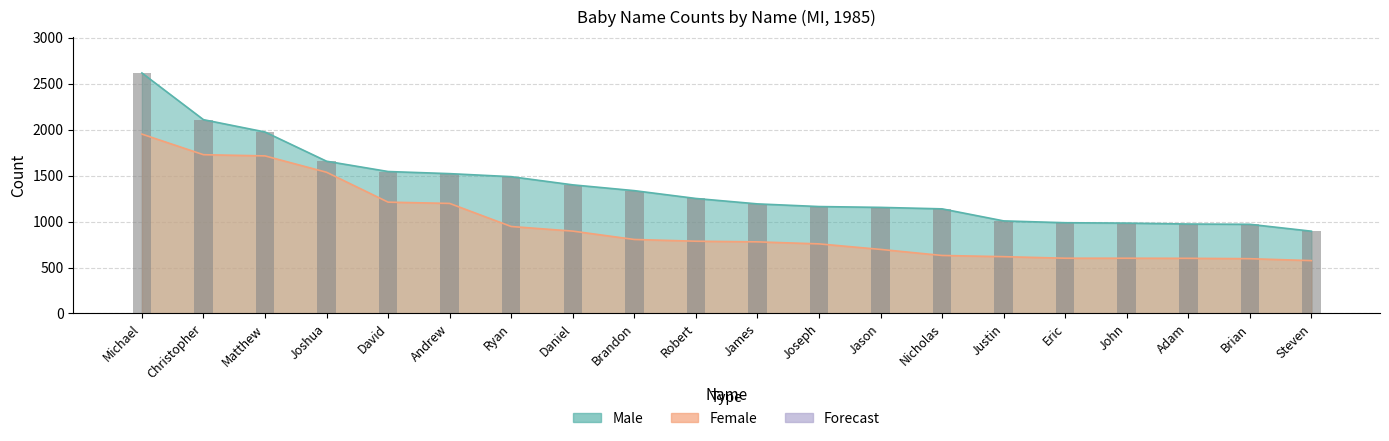

True or false: Male has a value of 2242 at Ryan.

False